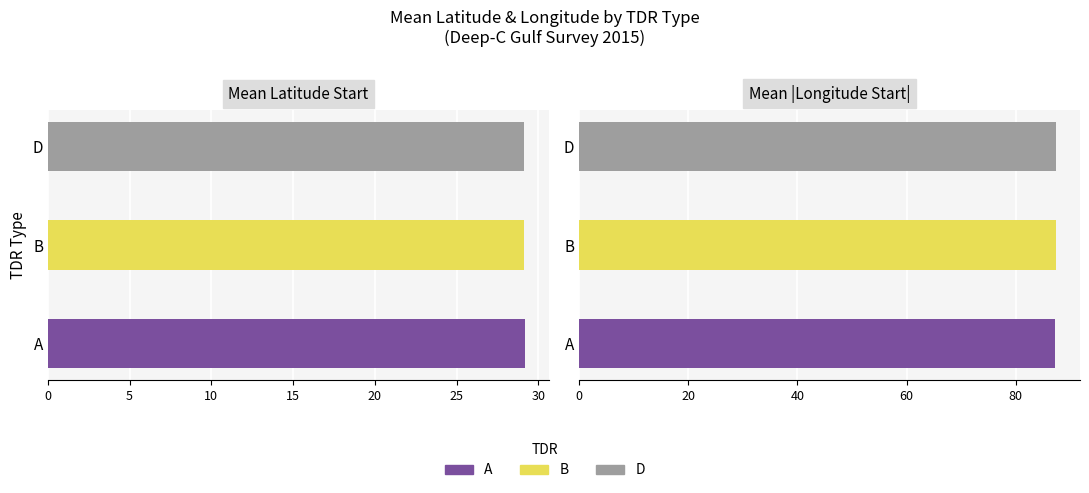

Is it true that Longitude_start equals -33.8 at 34?

False